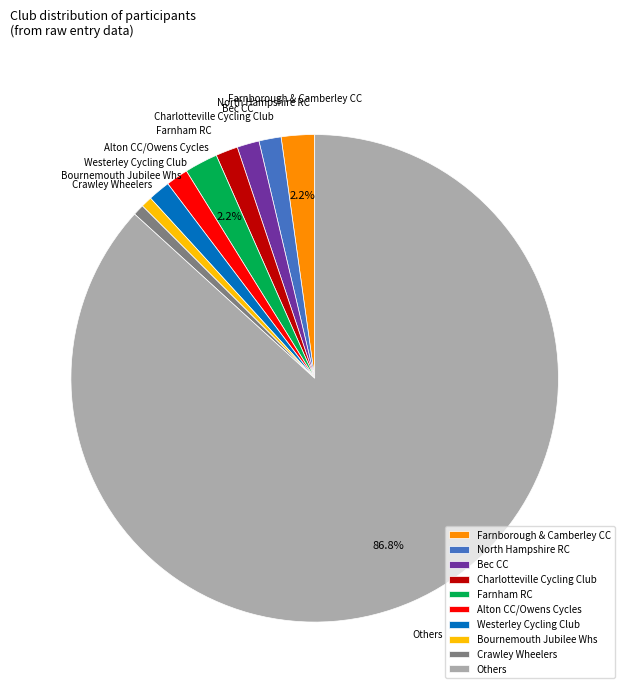

What is the ratio of the value at Farnham RC to the value at Charlotteville Cycling Club?

1.5